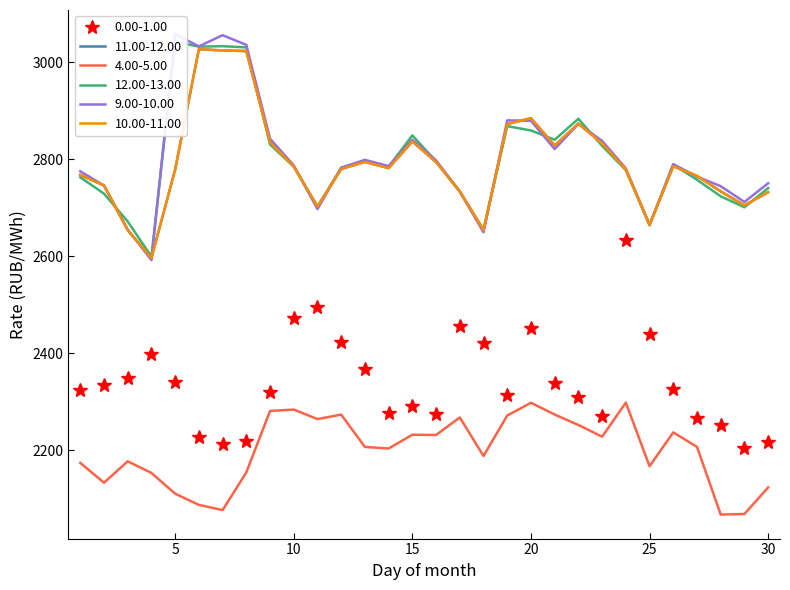

True or false: 9.00-10.00 has more than 1 interior local peaks.

True